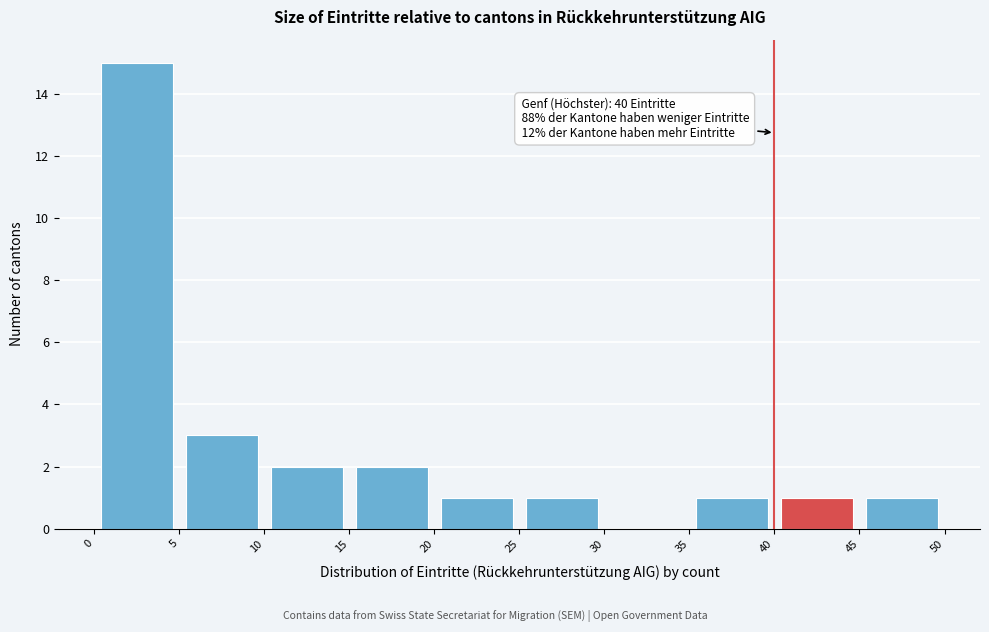

Which range on the x-axis has the tallest bar?

0 to 5